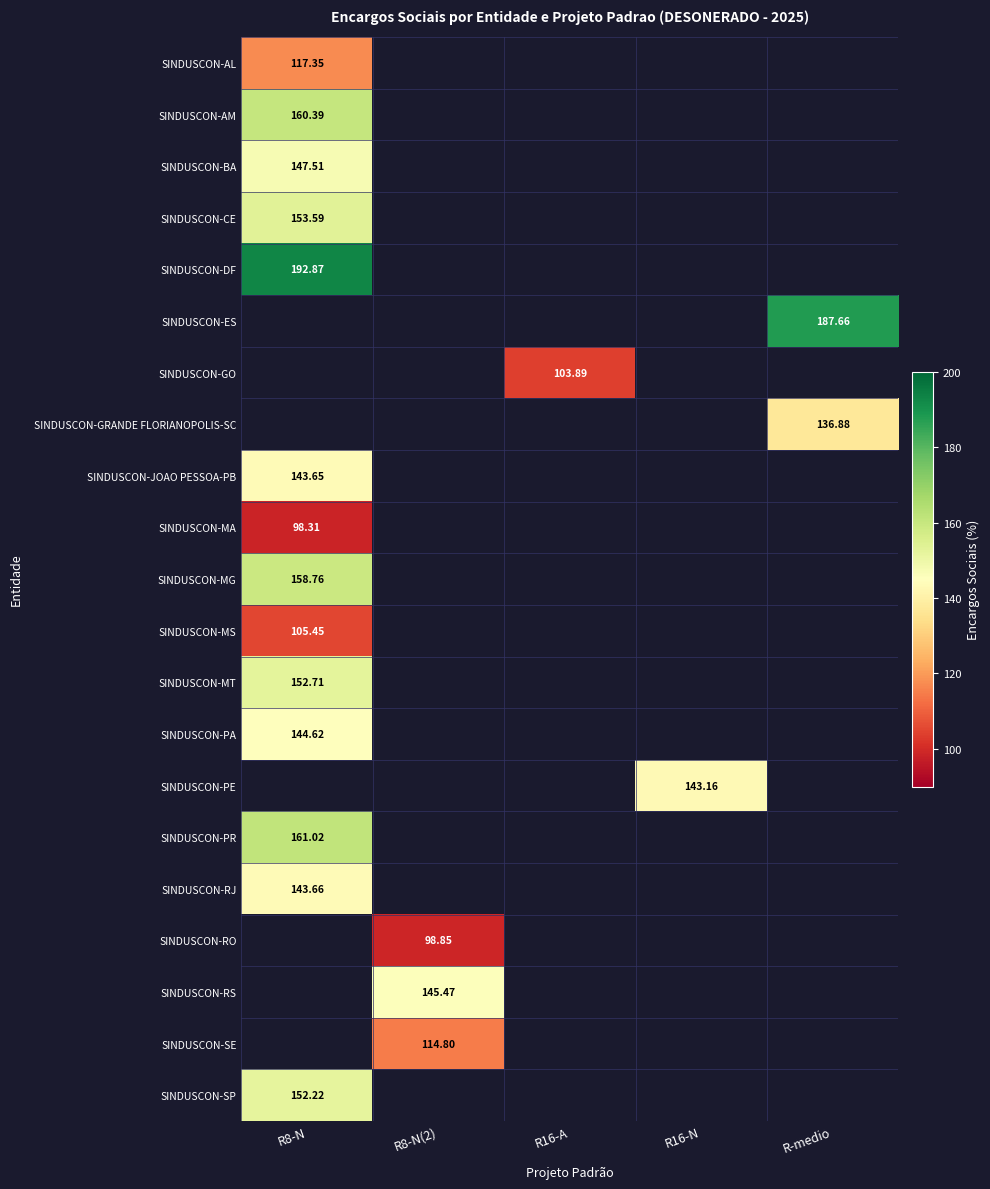

Where is SINDUSCON-AM nearest to the value 160?

R8-N